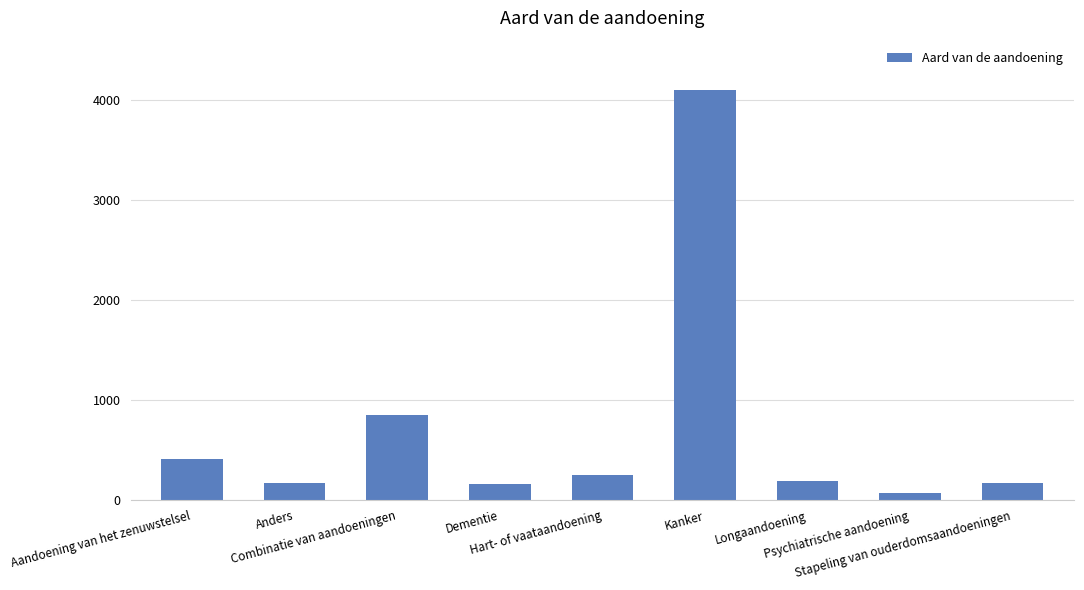

What is the difference between the second highest and minimum values?

778